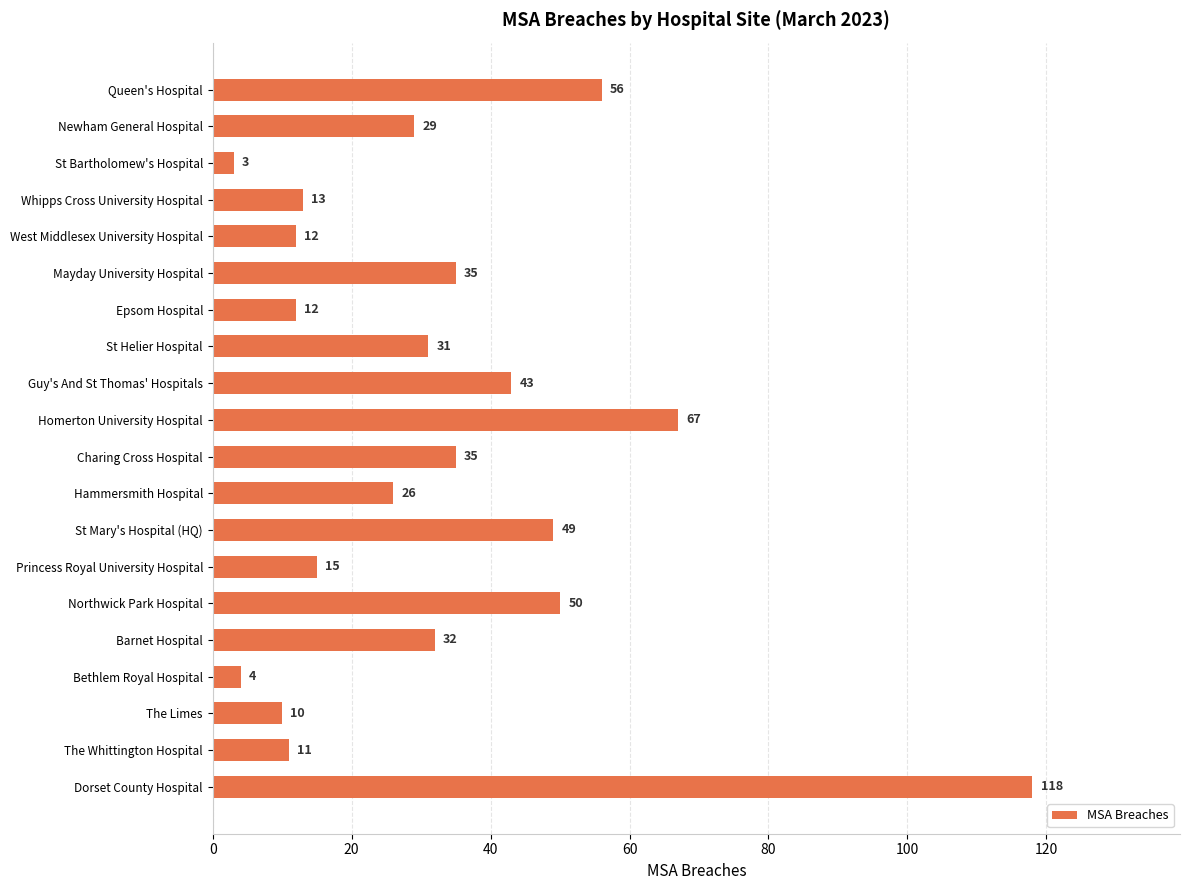

True or false: the data shows 34 at Hammersmith Hospital.

False